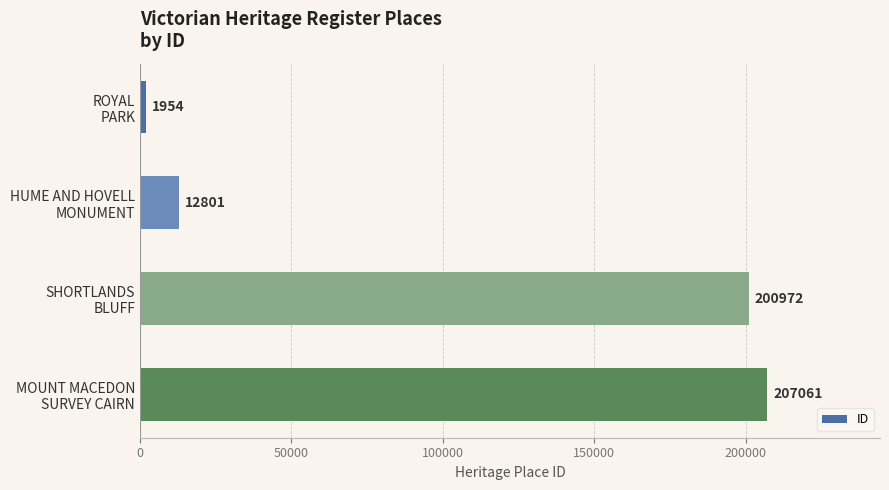

What is the value of the 4th bar from the top?

207061